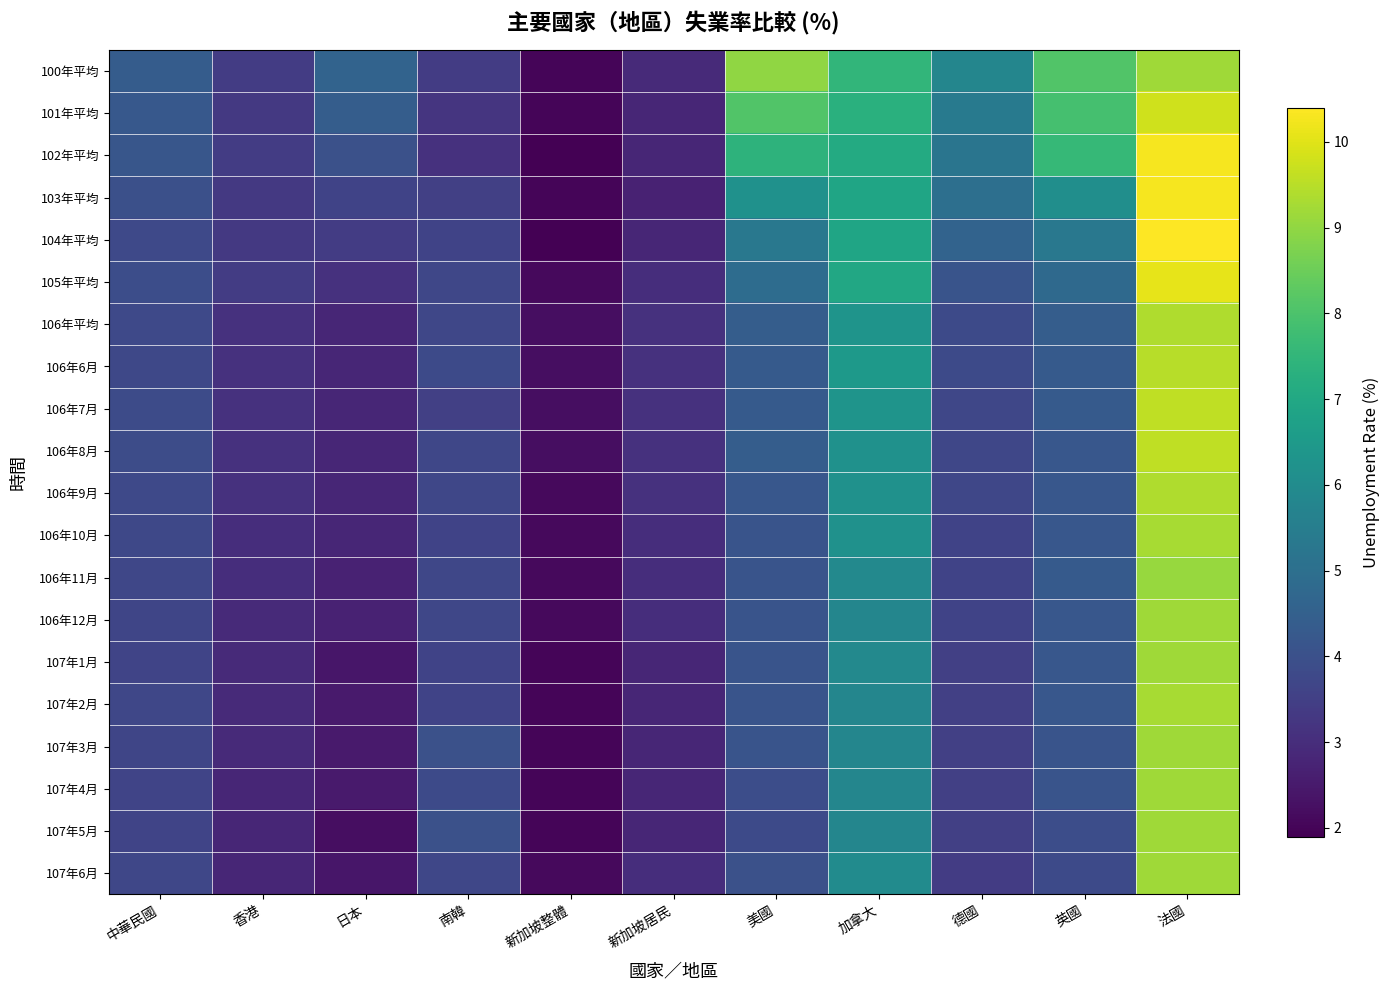

Which has a higher value, 新加坡整體 or 德國?

德國